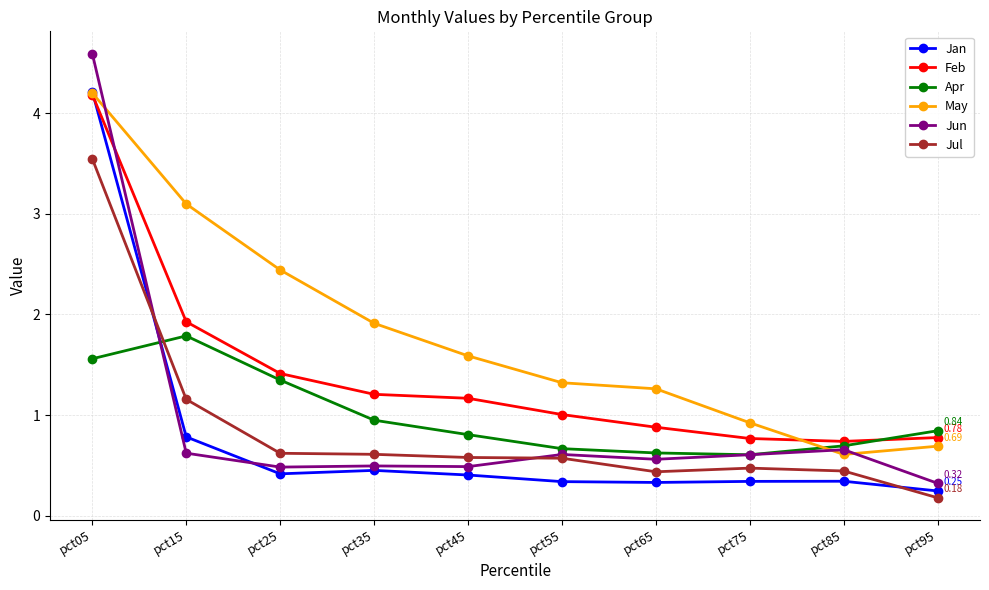

Which series changed the most between pct45 and pct65?

May